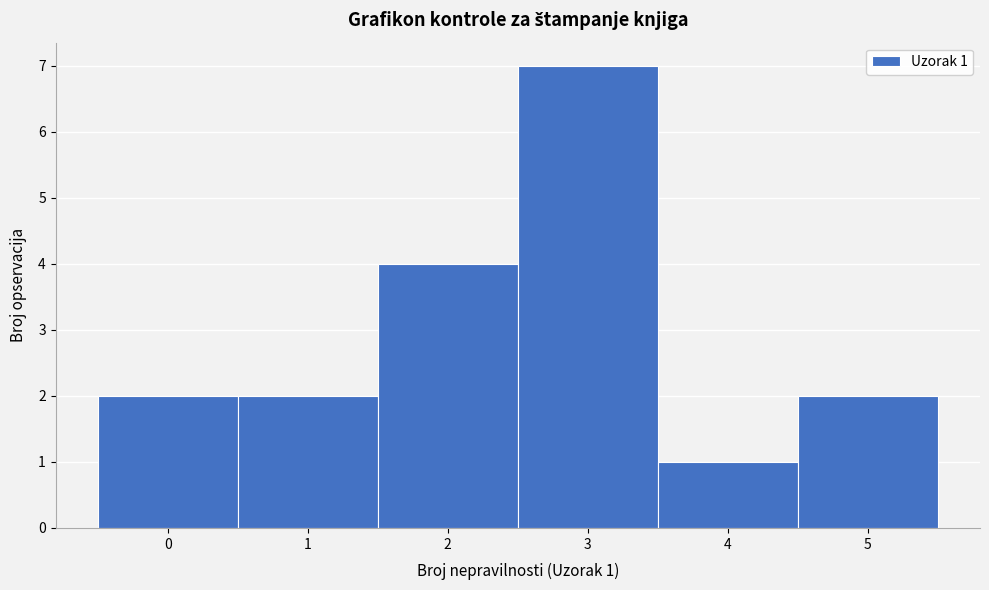

Over which range of the x-axis is the bar tallest?

2.5 to 3.5